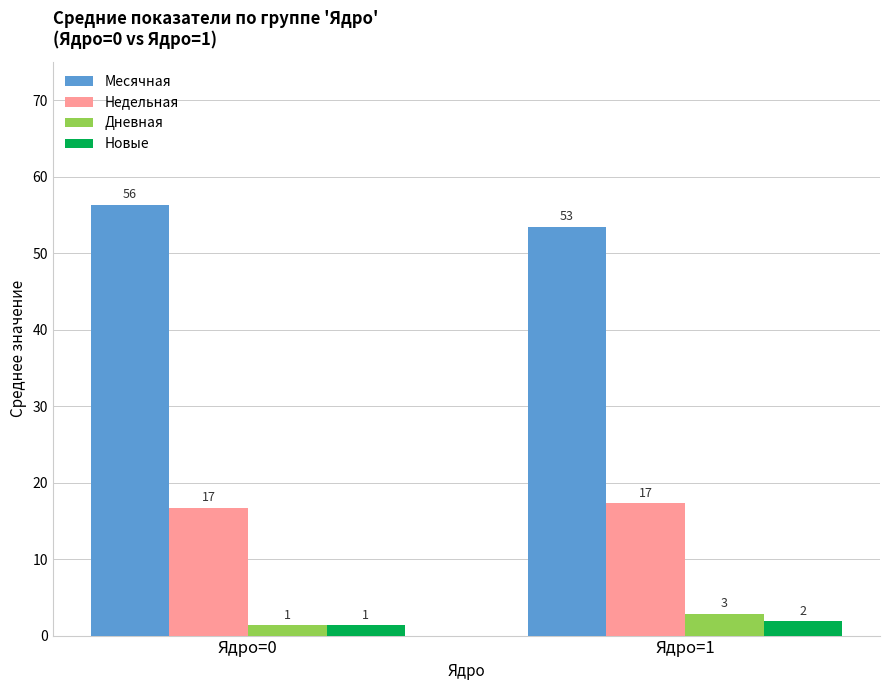

Which series has the largest total across all categories?

Месячная